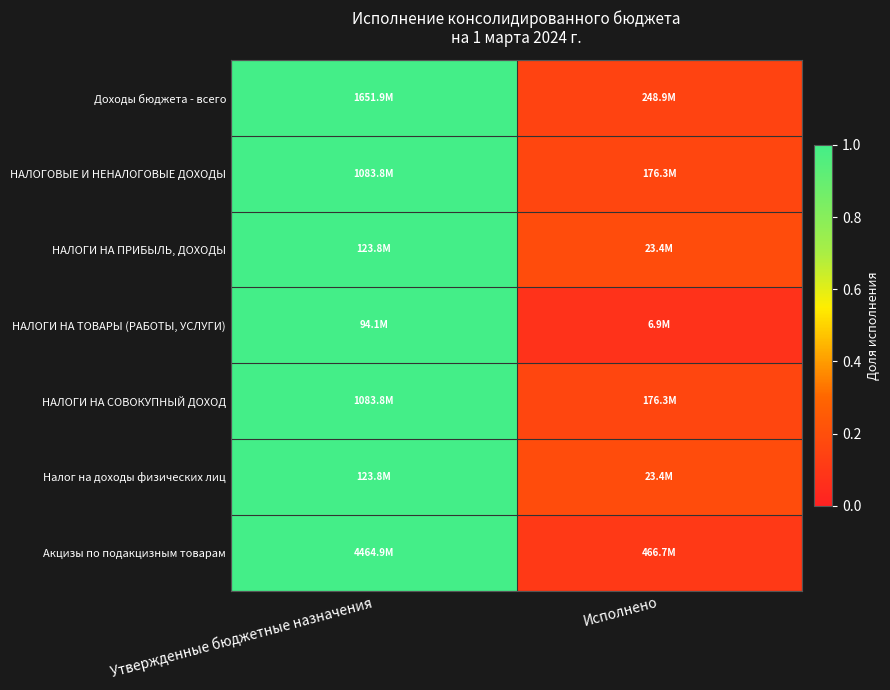

Reading left to right, transcribe all the data shown in this chart.

Доходы бюджета - всего: Утвержденные бюджетные назначения=1.0	Исполнено=0.2
НАЛОГОВЫЕ И НЕНАЛОГОВЫЕ ДОХОДЫ: Утвержденные бюджетные назначения=1.0	Исполнено=0.2
НАЛОГИ НА ПРИБЫЛЬ, ДОХОДЫ: Утвержденные бюджетные назначения=1.0	Исполнено=0.2
НАЛОГИ НА ТОВАРЫ (РАБОТЫ, УСЛУГИ): Утвержденные бюджетные назначения=1.0	Исполнено=0.1
НАЛОГИ НА СОВОКУПНЫЙ ДОХОД: Утвержденные бюджетные назначения=1.0	Исполнено=0.2
Налог на доходы физических лиц: Утвержденные бюджетные назначения=1.0	Исполнено=0.2
Акцизы по подакцизным товарам: Утвержденные бюджетные назначения=1.0	Исполнено=0.1